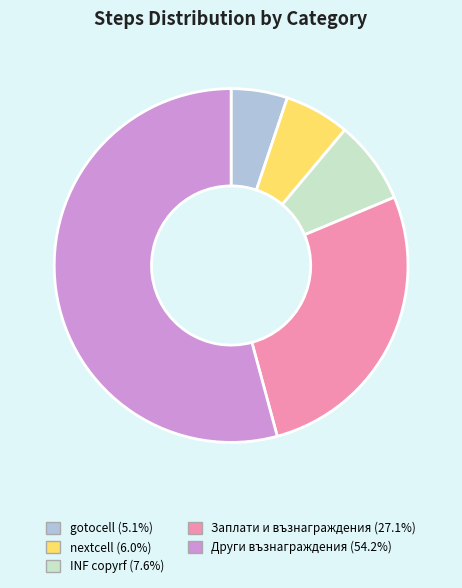

Combined, do Други възнаграждения and Заплати и възнаграждения account for over 50%?

Yes